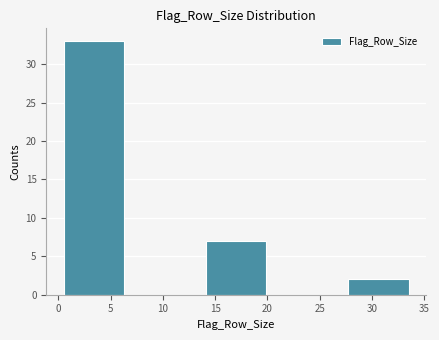

Which range on the x-axis has the tallest bar?

0.0 to 6.8